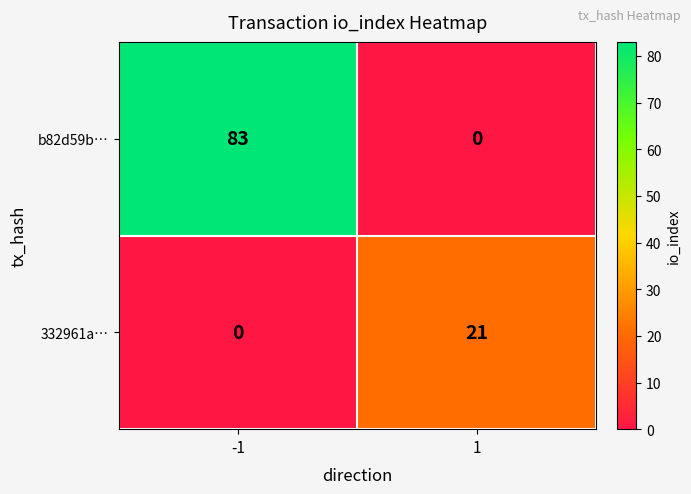

What is the maximum value for b82d59b…?

83